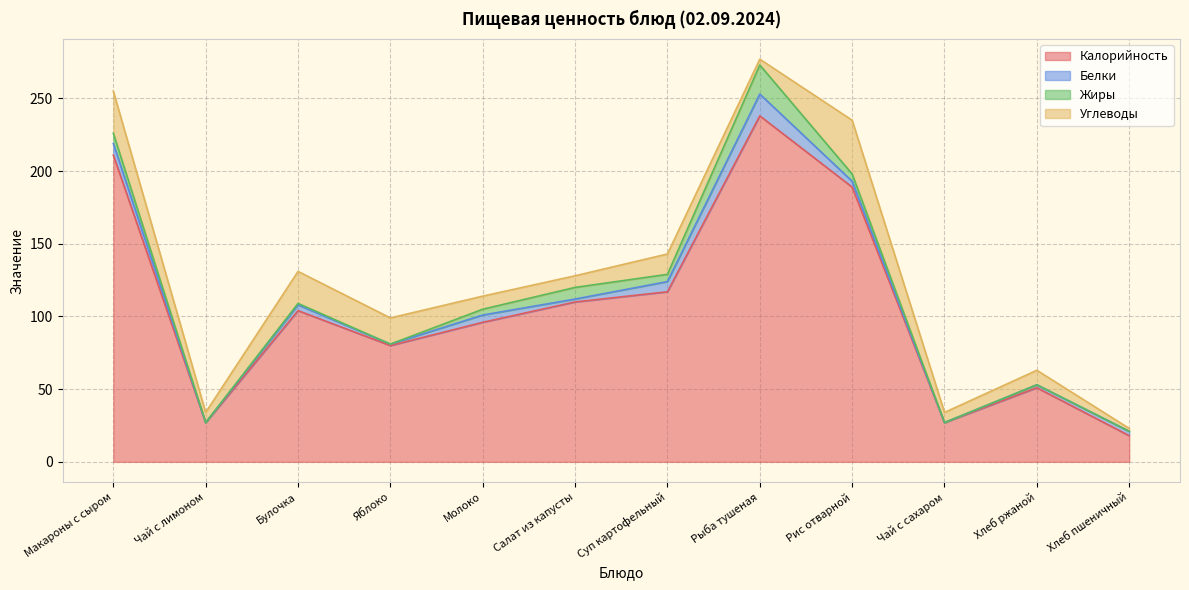

Between Суп картофельный and Чай с лимоном, which is larger?

Суп картофельный